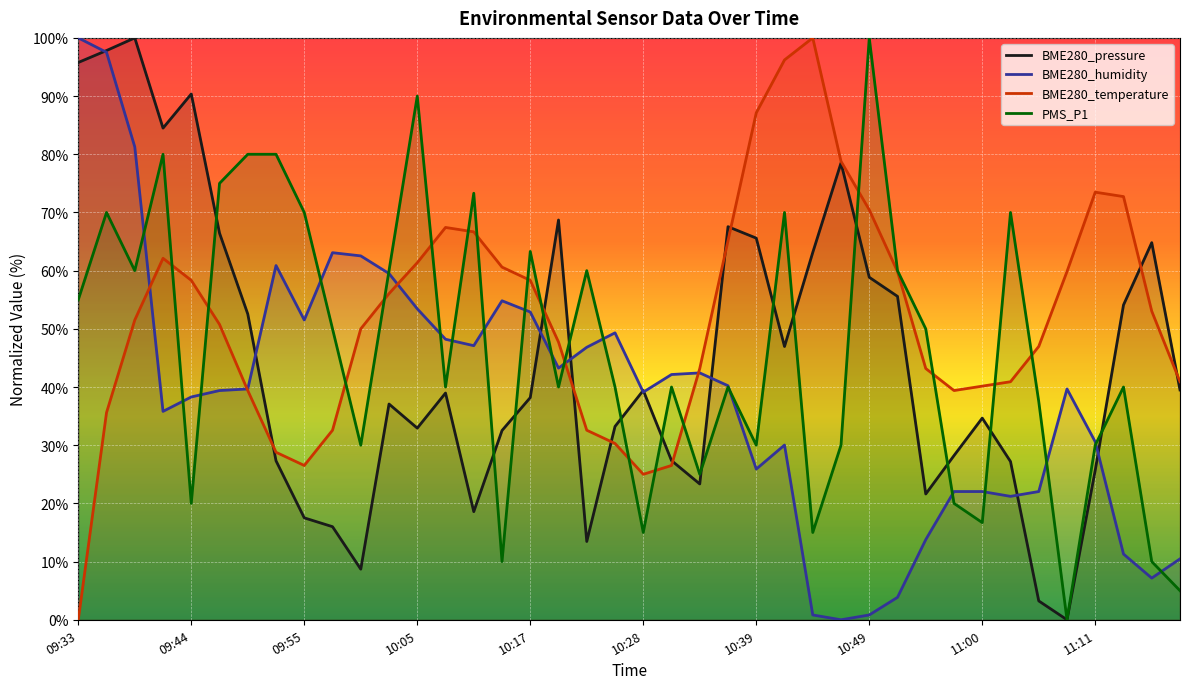

What is the difference between the highest and lowest values at 10:20?

28.7